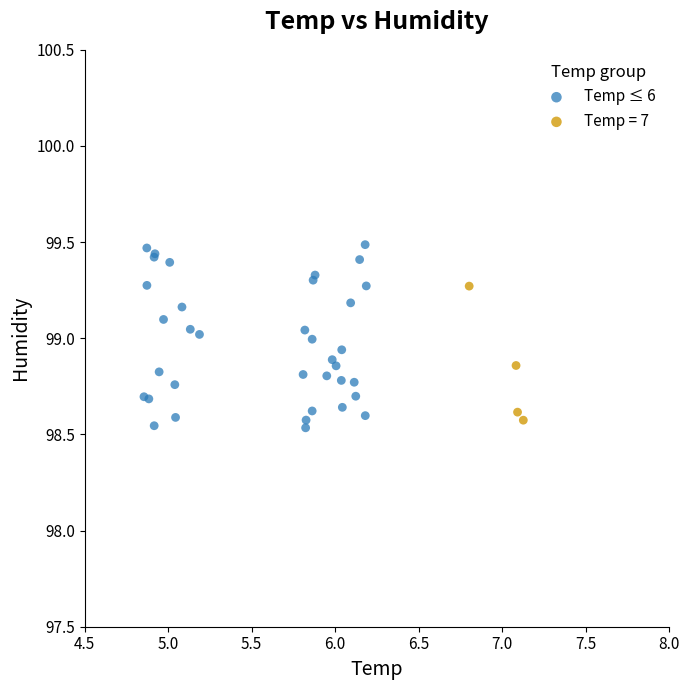

Which series has the largest Y range (max minus min)?

Temp ≤ 6